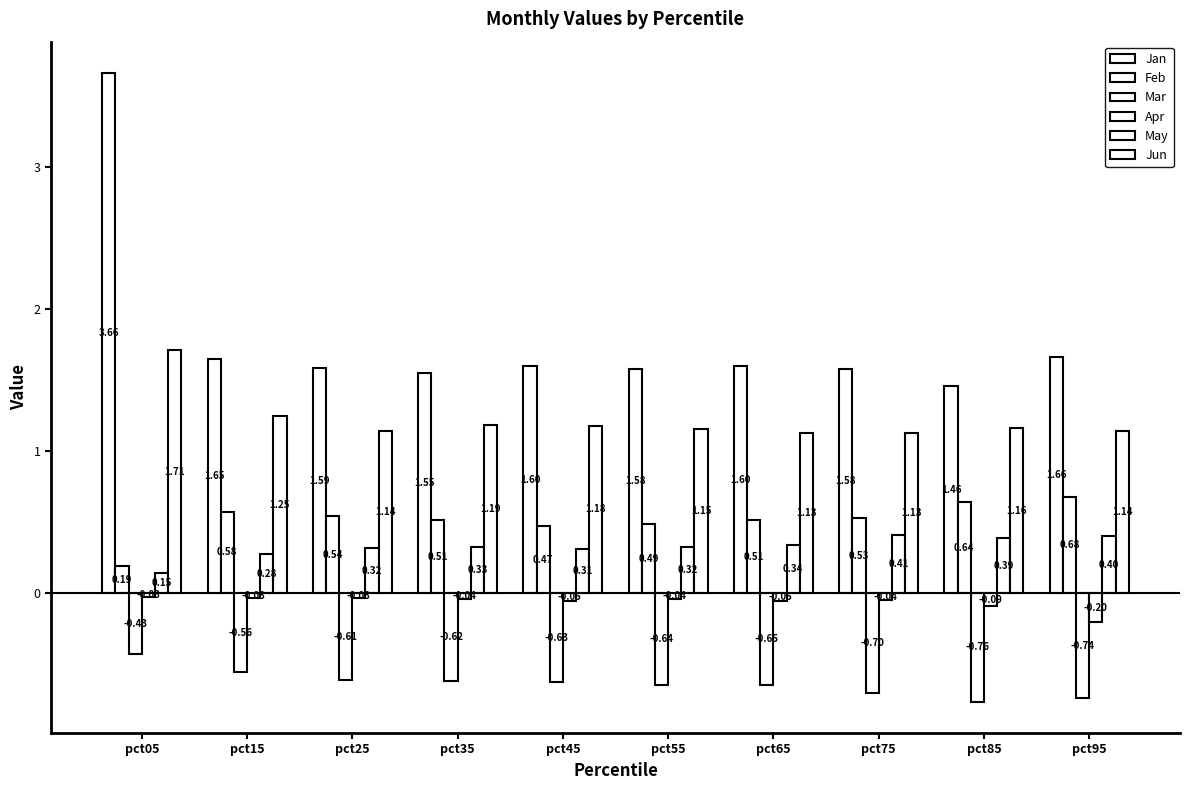

The value of Jun at pct25 is 1.1. True or false?

True